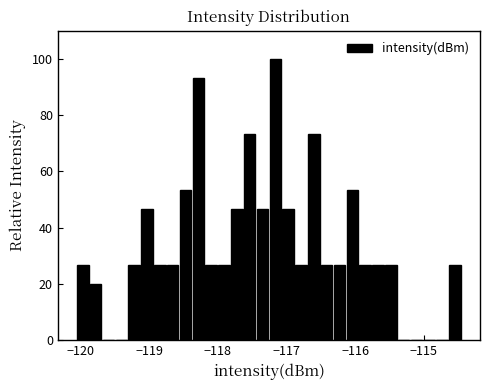

Read against the x-axis, roughly where is the centre of the tallest bar?

-117.2